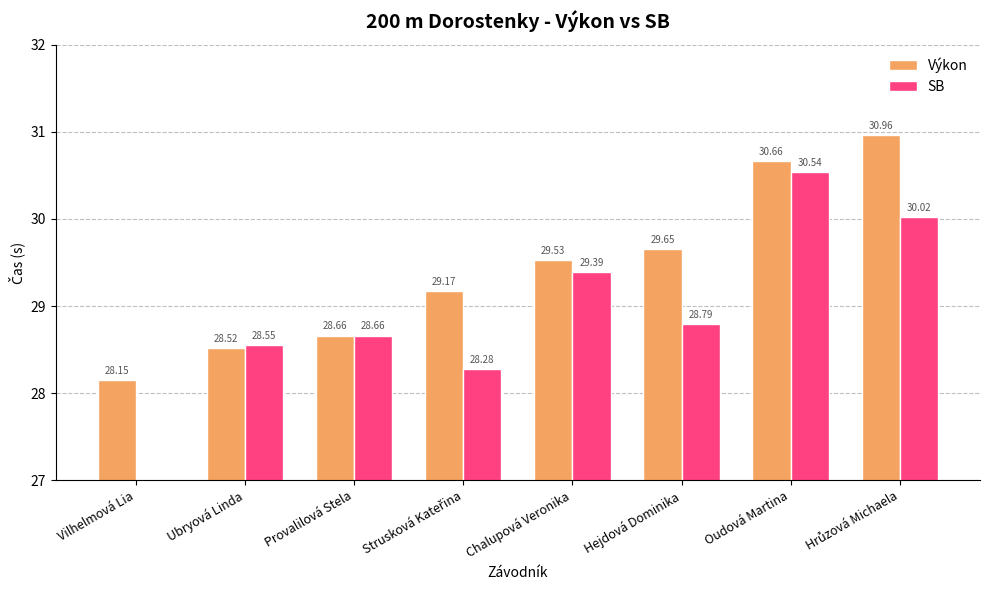

Are the bars horizontal?

No